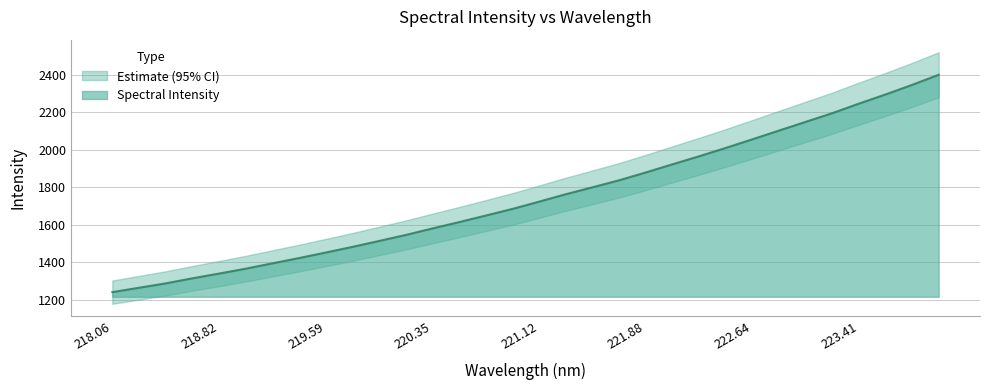

Where is the data nearest to the value 1819?

221.6902